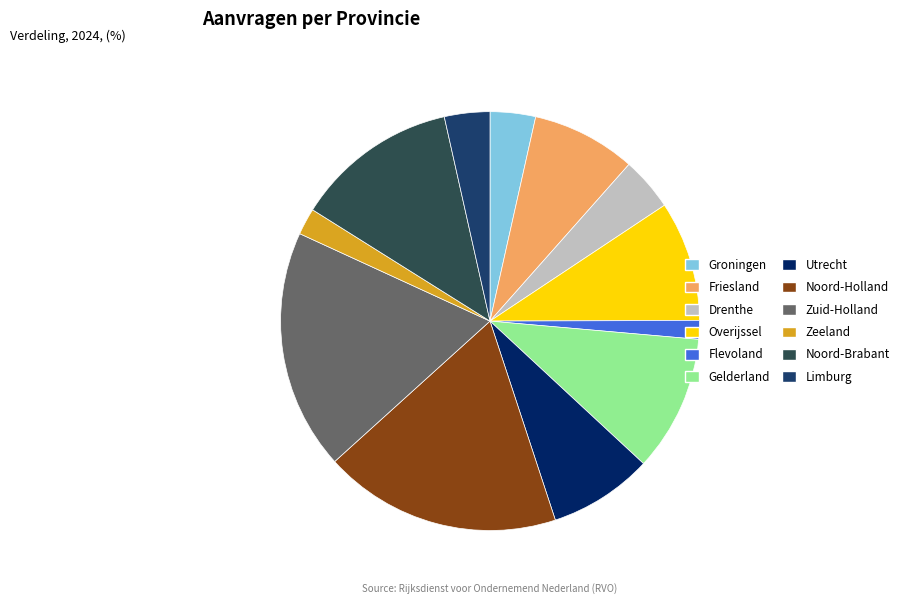

Count the number of slices in the pie.

12